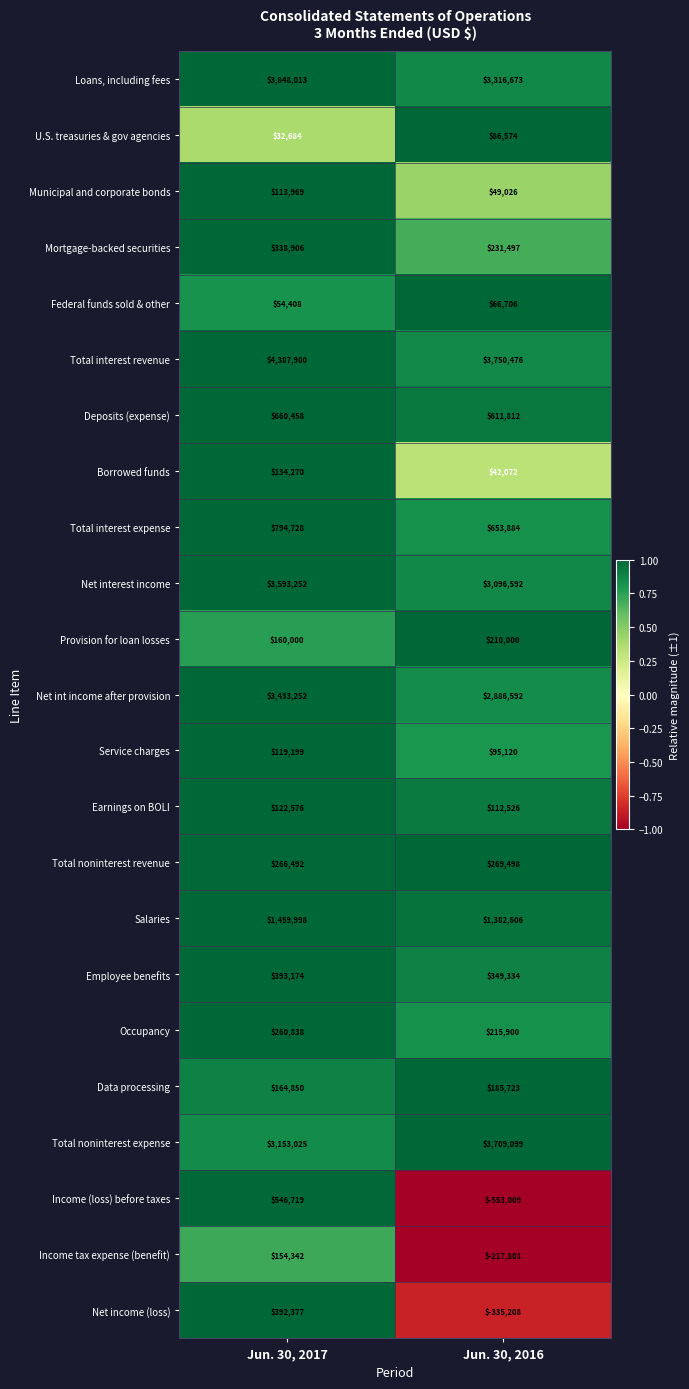

Which category has the lowest value across all series?

Jun. 30, 2016